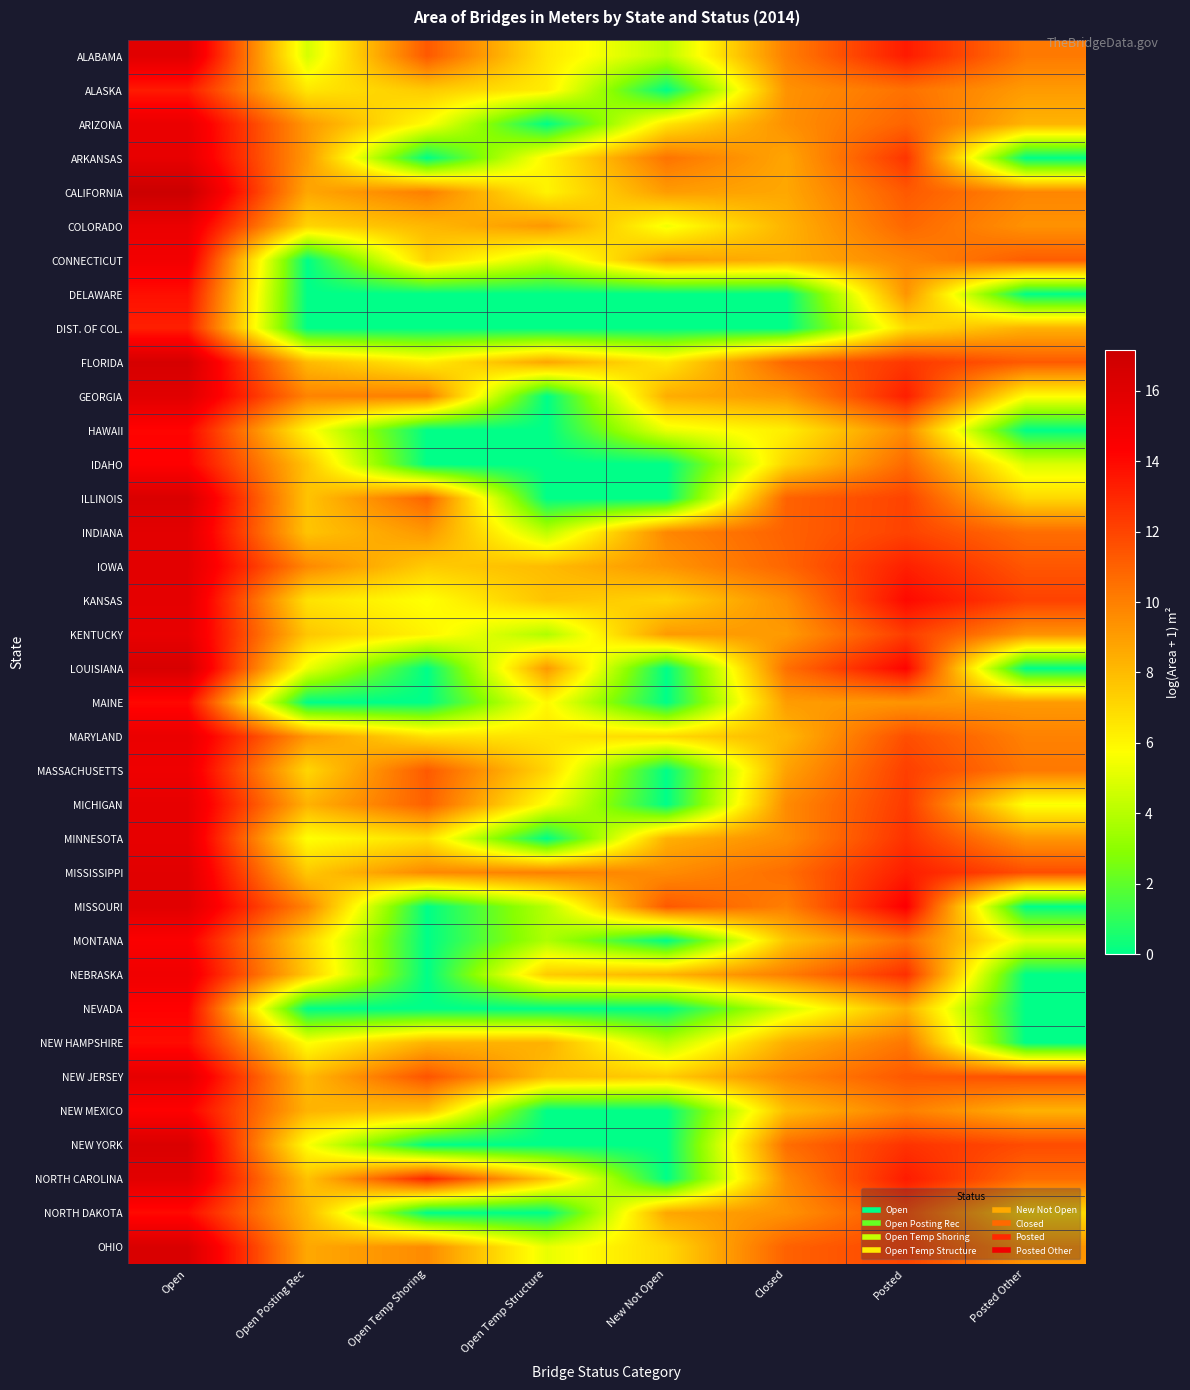

What is the difference between the highest and lowest values at Open?

4.0